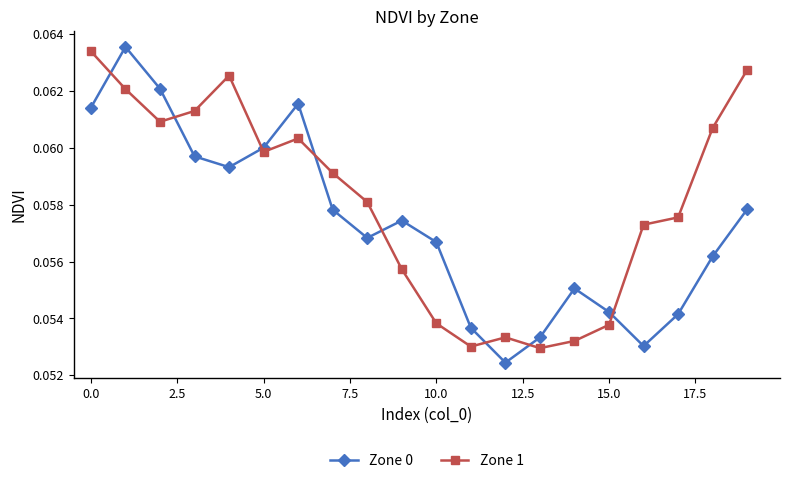

In Zone 0, how many points are higher than both neighbors (excluding endpoints)?

4